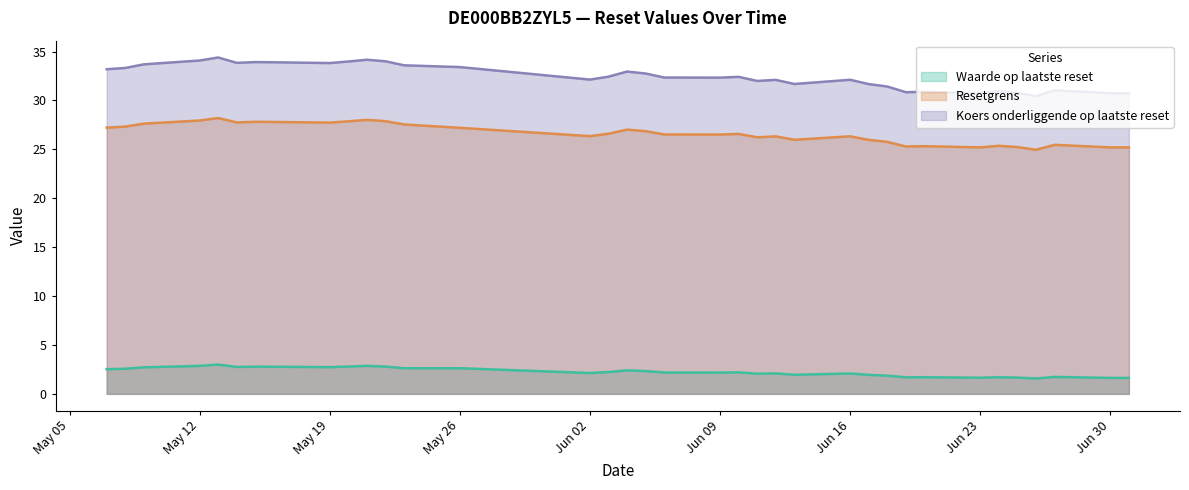

How many values in the Resetgrens series are below 26?

12